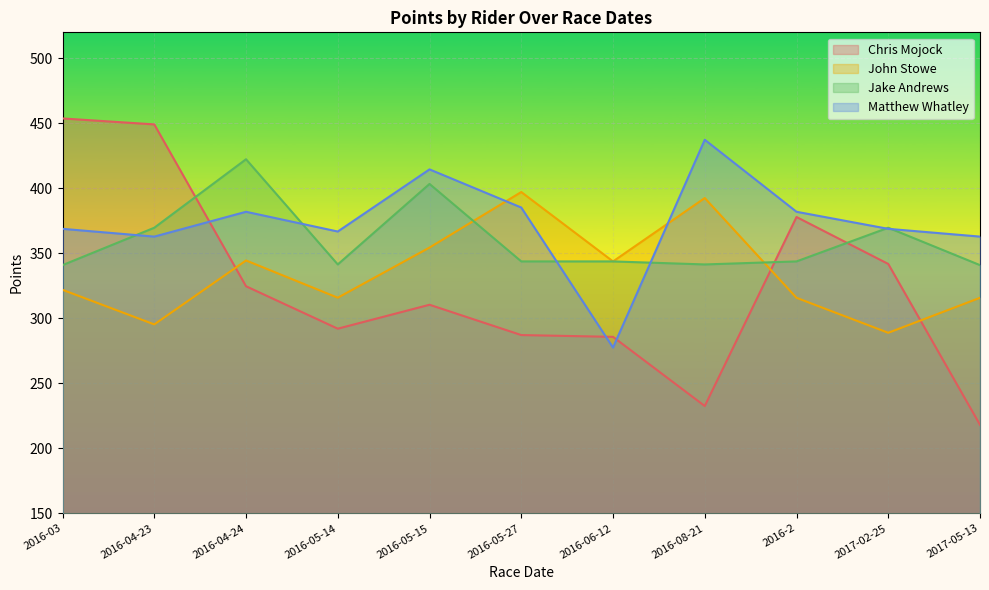

Reading left to right, what are all the values shown in this chart?

Chris Mojock: 453.8	449.2	324.7	292.1	310.5	287.2	285.8	232.6	378.0	341.9	218.1
John Stowe: 322.0	295.3	344.5	315.9	354.5	397.2	343.8	392.5	315.8	288.9	315.8
Jake Andrews: 340.9	369.7	422.4	341.5	403.4	343.8	343.8	341.5	343.8	369.7	340.9
Matthew Whatley: 368.9	362.9	382.0	366.8	414.6	385.2	277.5	437.4	382.0	368.9	362.9